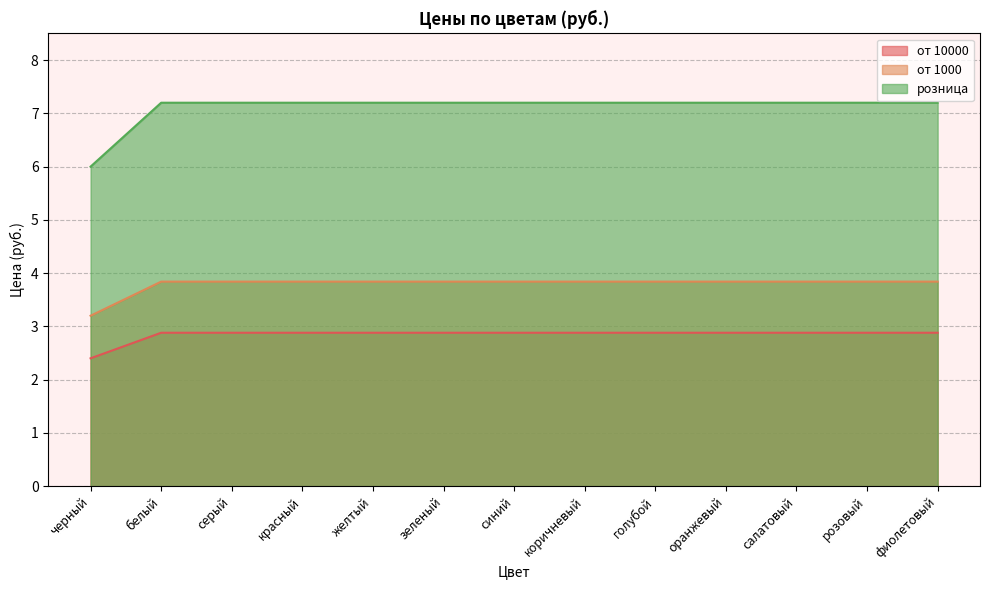

At which label does от 1000 reach its peak?

белый